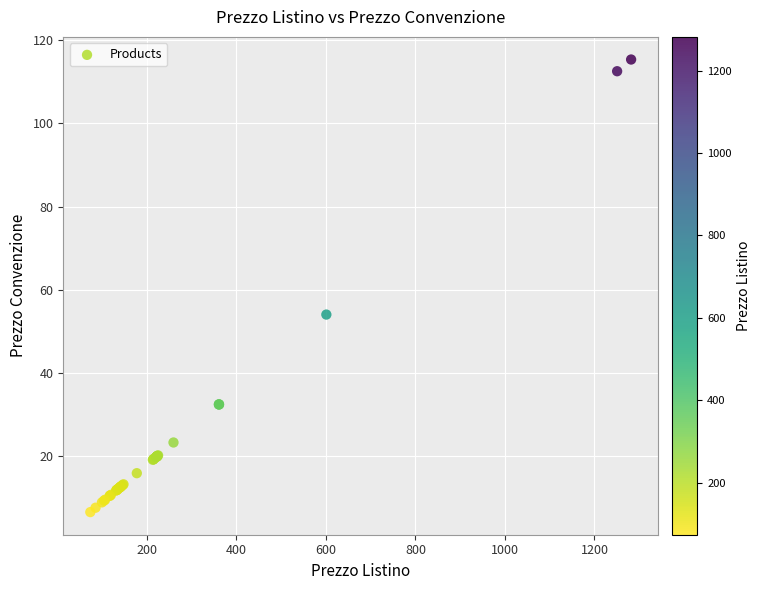

What Y value in the scatter plot is closest to 61?

54.1